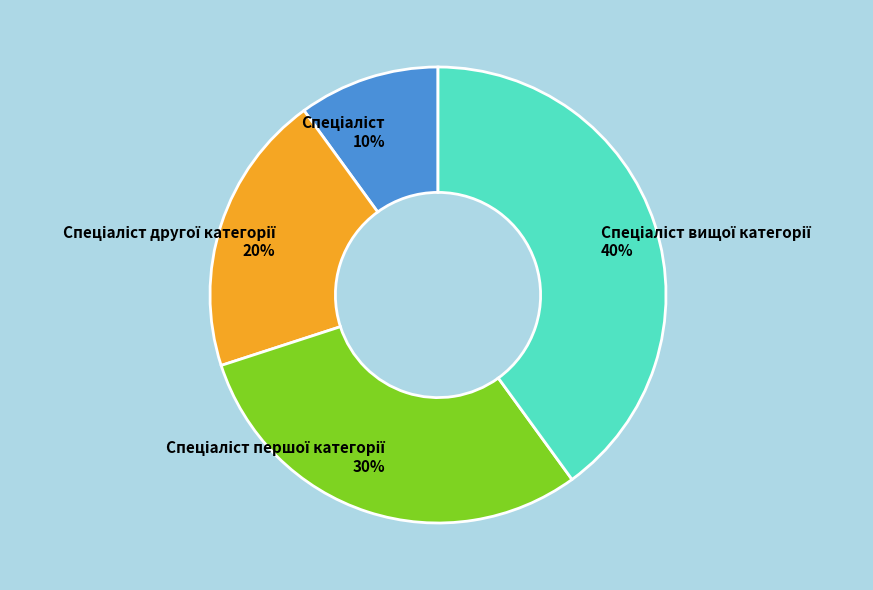

To the nearest percent, what is the average slice percentage?

25%